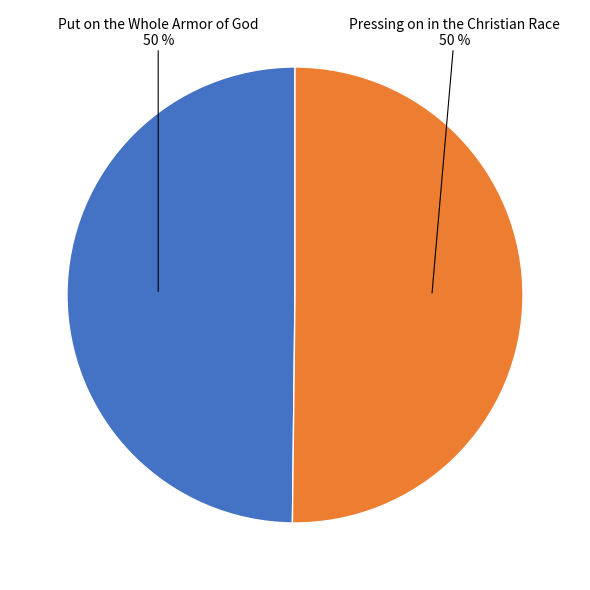

Is it true that Put on the Whole Armor of God is 50% of the pie?

True